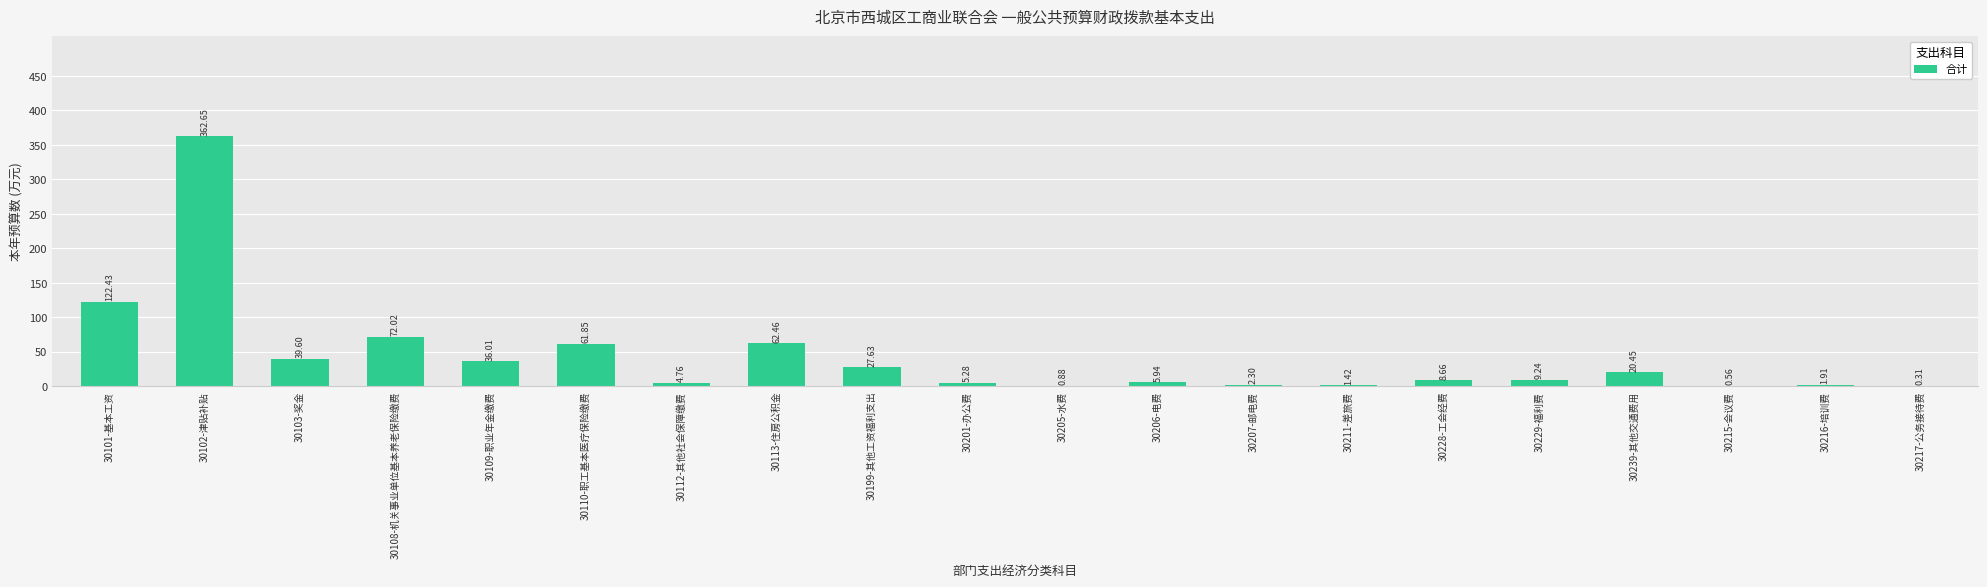

At which label does the data first exceed 9?

30101-基本工资